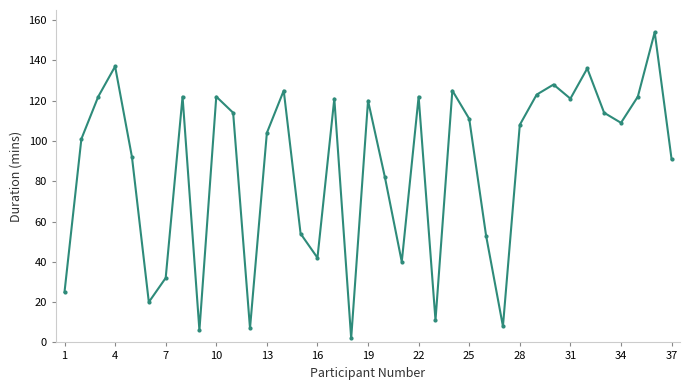

What is the greatest value displayed?

154